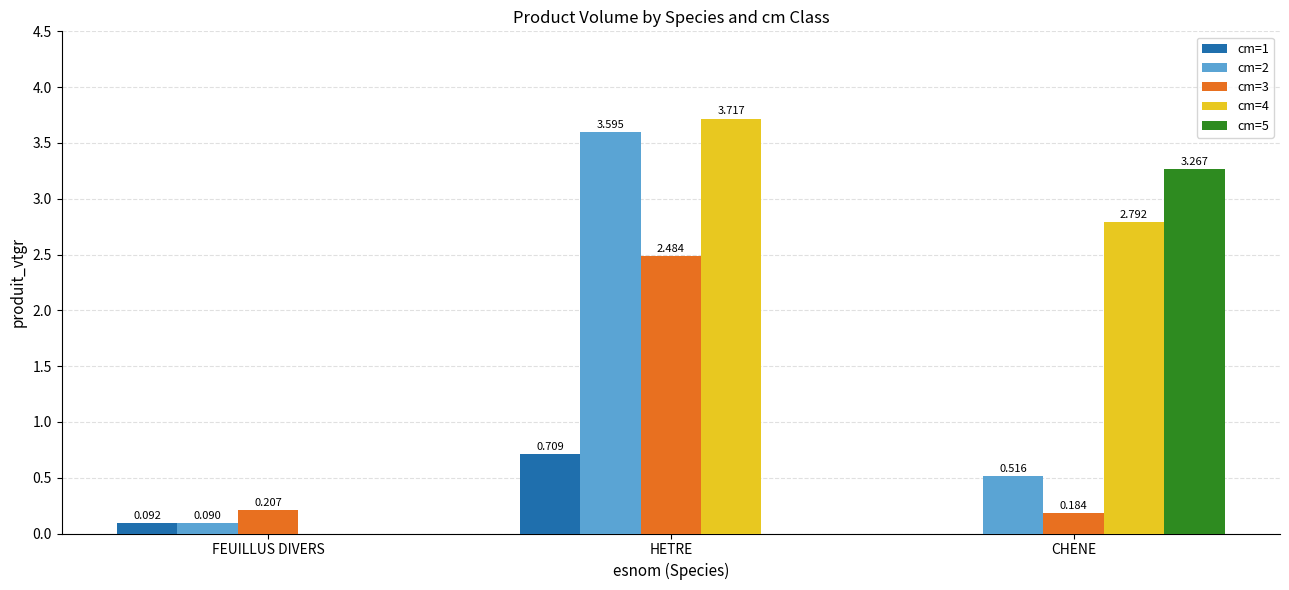

Does the chart contain stacked bars?

No